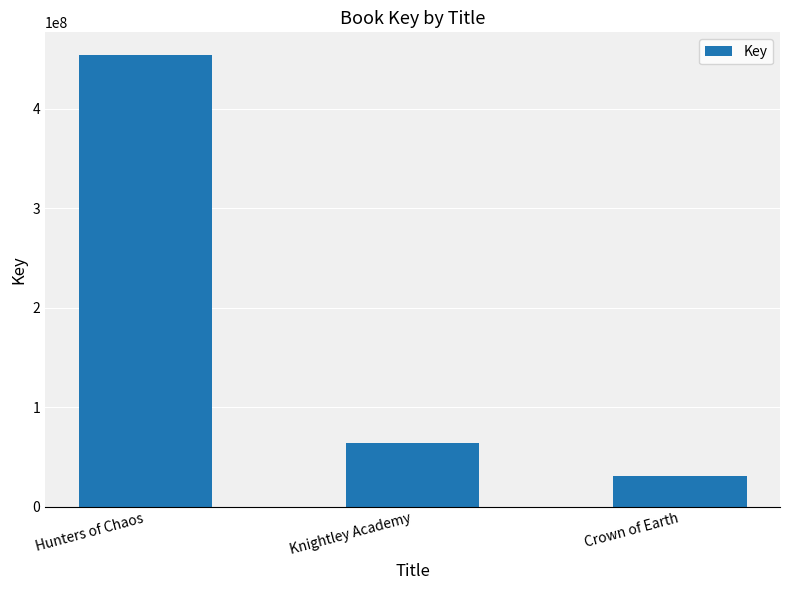

At which label is the value closest to 242482120?

Knightley Academy